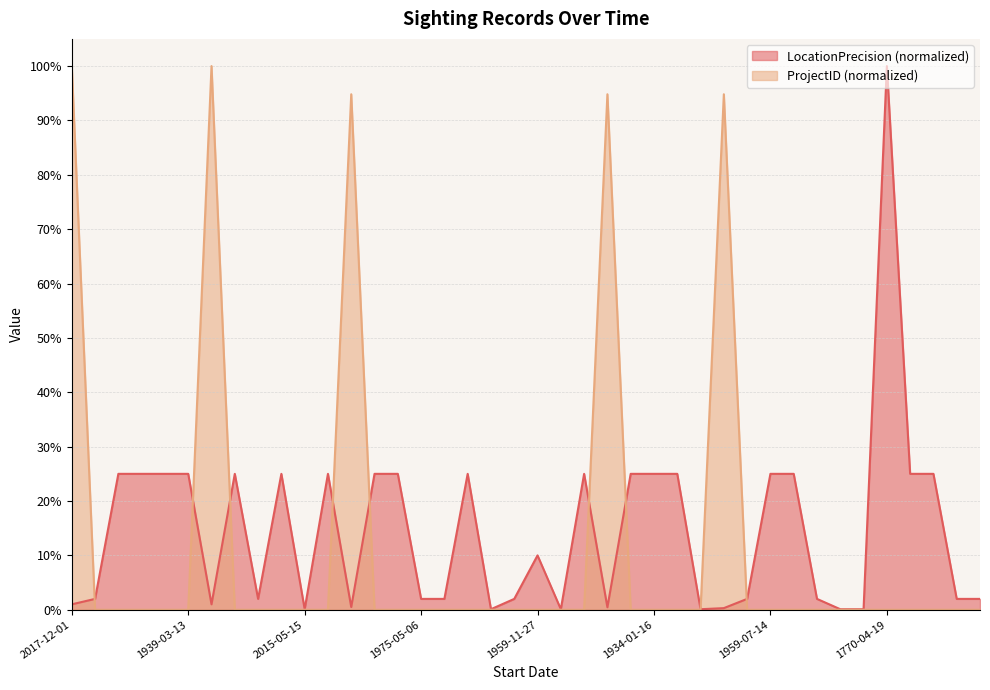

Reading left to right, extract all data points from this chart.

LocationPrecision: 1.0	2.0	25.0	25.0	25.0	25.0	1.0	25.0	2.0	25.0	0.1	25.0	0.5	25.0	25.0	2.0	2.0	25.0	0.1	2.0	10.0	0.1	25.0	0.4	25.0	25.0	25.0	0.1	0.3	2.0	25.0	25.0	2.0	0.1	0.1	100.0	25.0	25.0	2.0	2.0
ProjectID: 100.0	0.0	0.0	0.0	0.0	0.0	100.0	0.0	0.0	0.0	0.0	0.0	94.8	0.0	0.0	0.0	0.0	0.0	0.0	0.0	0.0	0.0	0.0	94.8	0.0	0.0	0.0	0.0	94.8	0.0	0.0	0.0	0.0	0.0	0.0	0.0	0.0	0.0	0.0	0.0